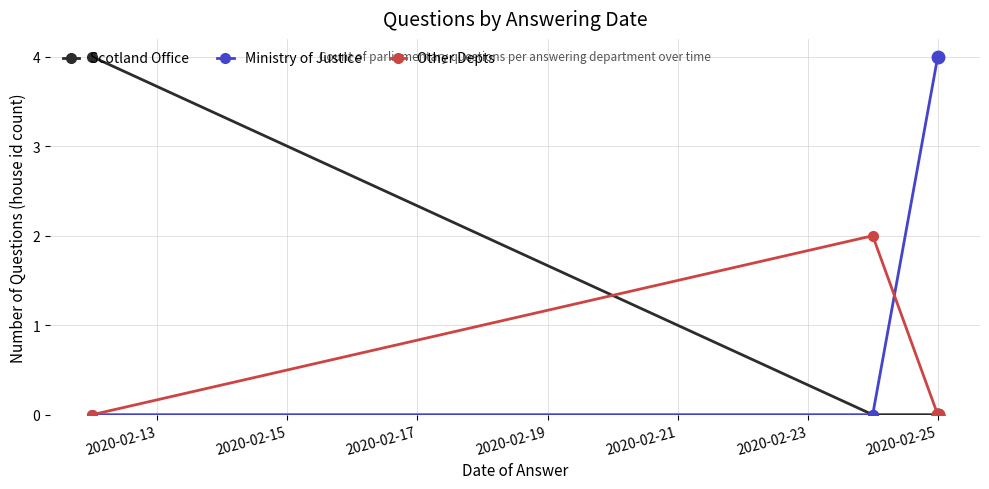

How many distinct data groups are displayed?

3